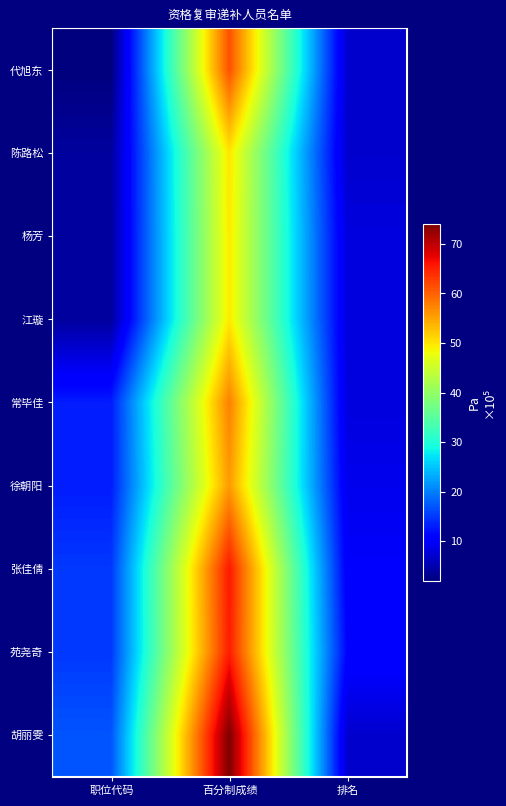

What is the difference between the highest and lowest values at 职位代码?

15.0